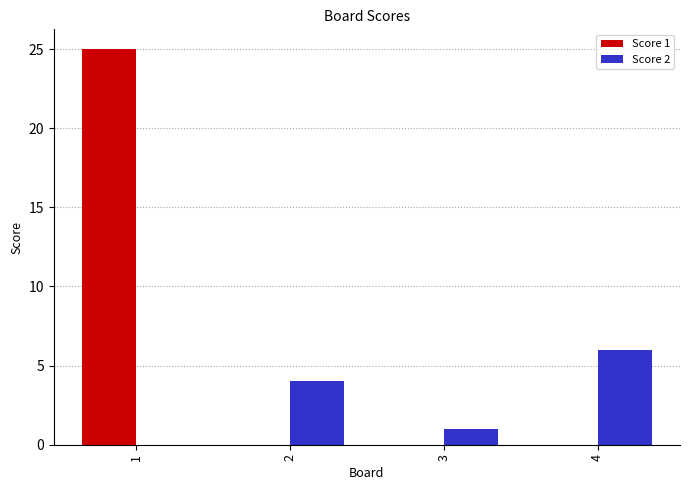

Are the bars horizontal?

No